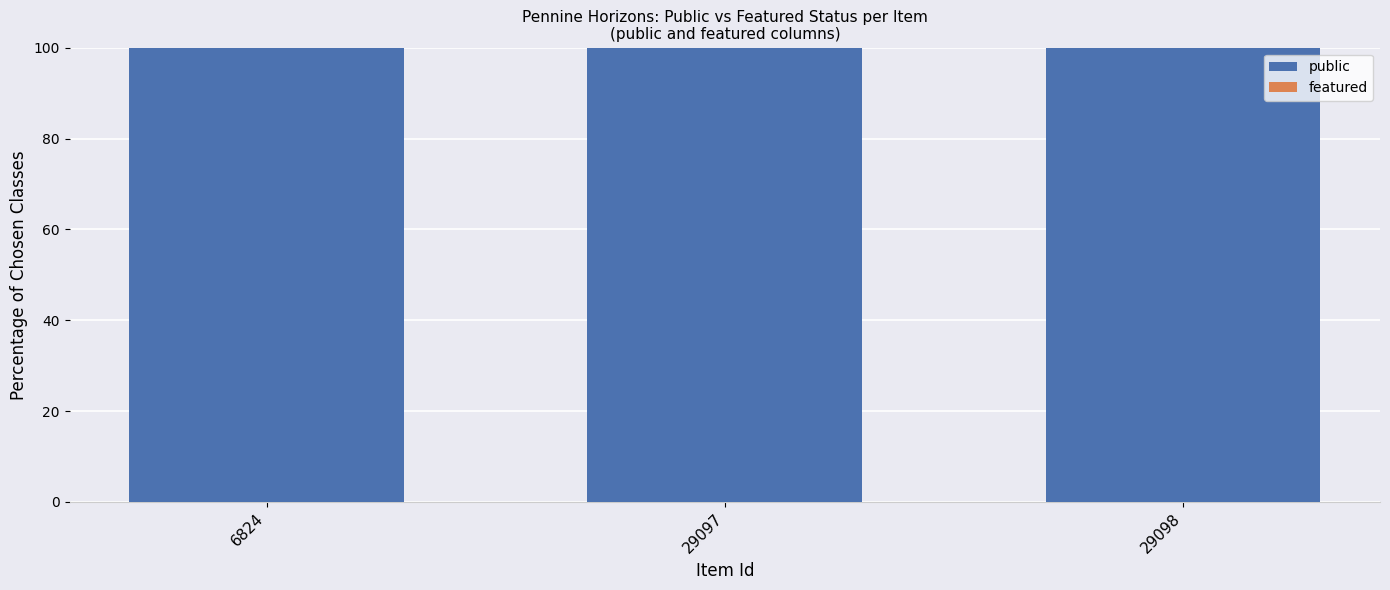

Which series has the largest total across all categories?

public